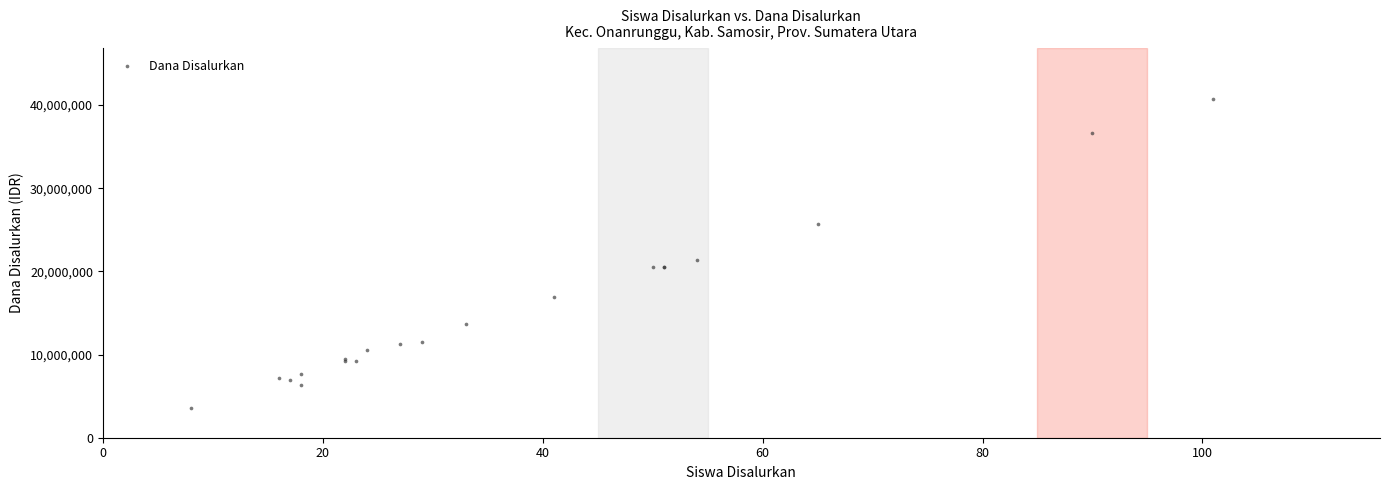

What Y value in the scatter plot is closest to 22162500?

21375000